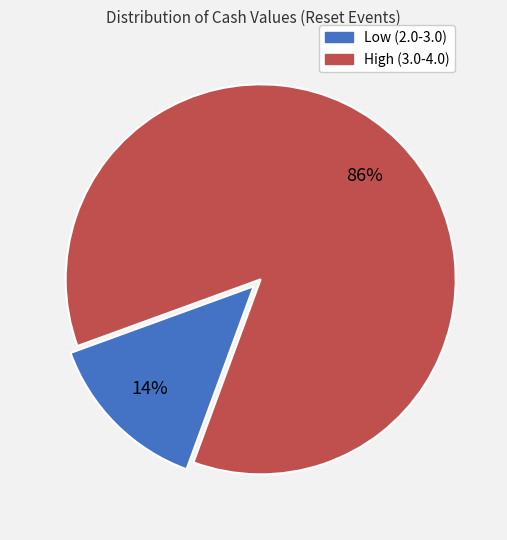

To the nearest percent, what is the difference between the largest and smallest slice percentages?

72%